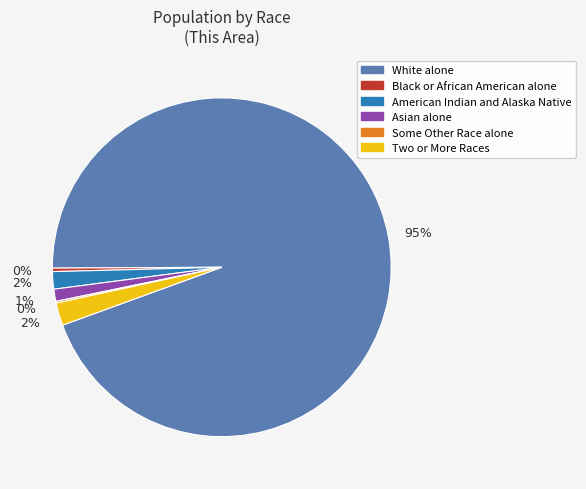

Do American Indian and Alaska Native and White alone together represent more than half of the pie?

Yes